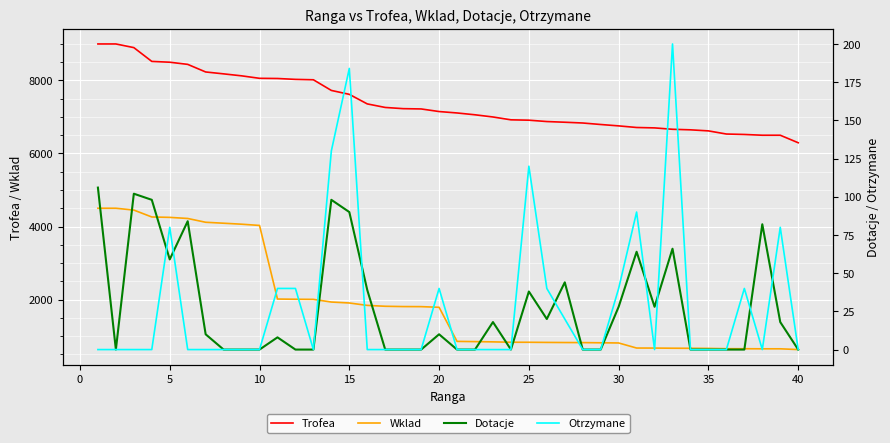

What is the spread (max minus min) of values at 30?

8181